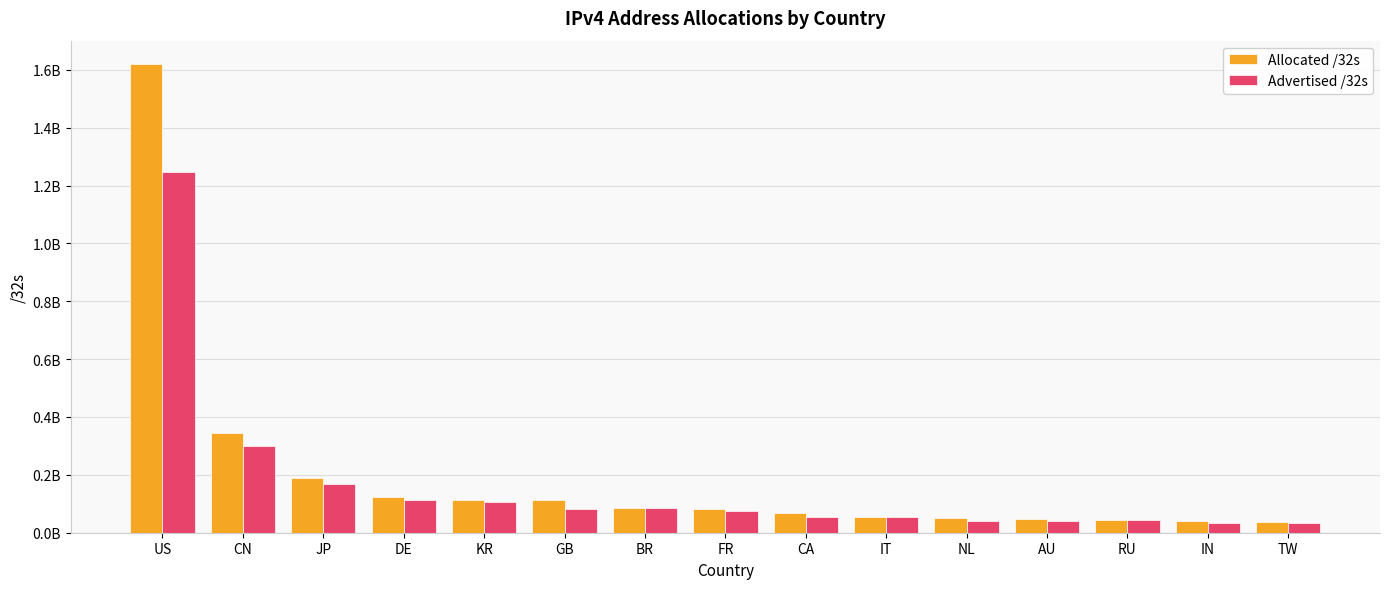

What is the minimum value shown in the chart?

33177344